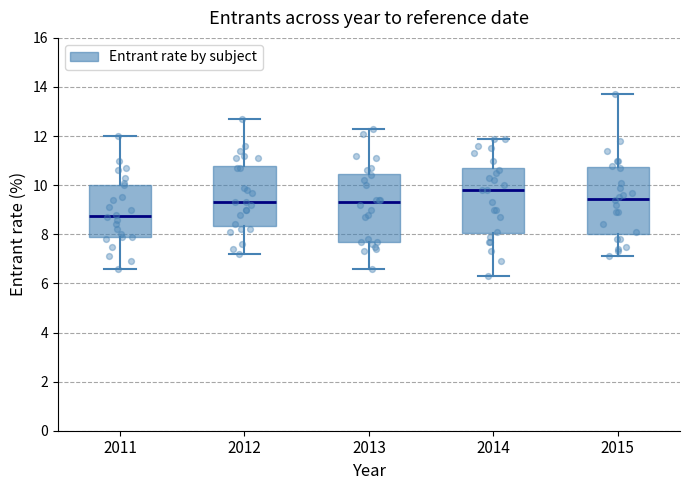

Reading left to right, transcribe this box plot: for each box, give where its median line is, the range the box spans, and where its two whiskers end, as read against the y-axis. The values are not printed on the chart, so give them approximately, as read against the axis.

2011: median 8.8, box 8.0 to 10.0, whiskers 6.6 to 12.0
2012: median 9.4, box 8.4 to 10.8, whiskers 7.2 to 12.8
2013: median 9.4, box 7.8 to 10.4, whiskers 6.6 to 12.4
2014: median 9.8, box 8.0 to 10.8, whiskers 6.4 to 12.0
2015: median 9.4, box 8.0 to 10.8, whiskers 7.2 to 13.8